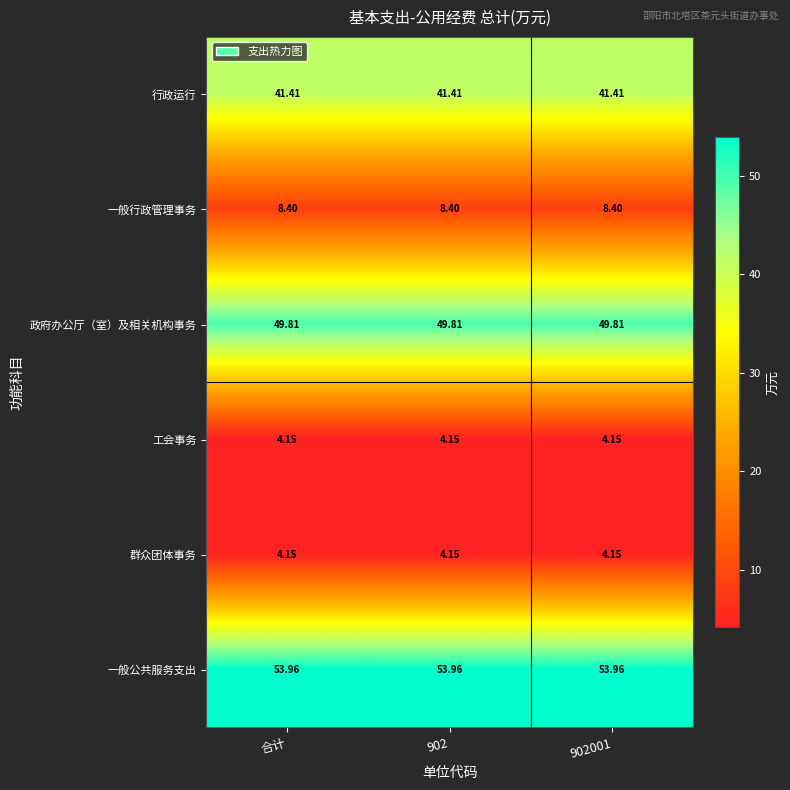

Reading left to right, transcribe all the data shown in this chart.

行政运行: 合计=41.4	902=41.4	902001=41.4
一般行政管理事务: 合计=8.4	902=8.4	902001=8.4
政府办公厅（室）及相关机构事务: 合计=49.8	902=49.8	902001=49.8
工会事务: 合计=4.2	902=4.2	902001=4.2
群众团体事务: 合计=4.2	902=4.2	902001=4.2
一般公共服务支出: 合计=54.0	902=54.0	902001=54.0